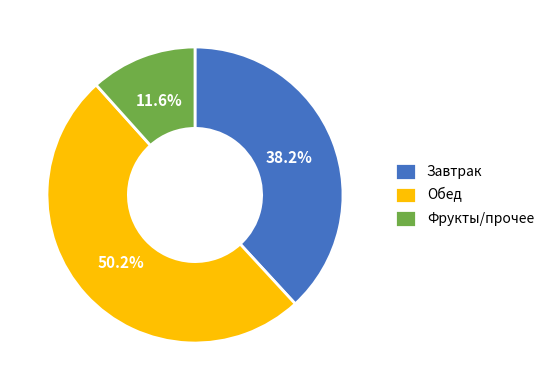

What is the total percentage of Обед and Фрукты/прочее?

61.8%